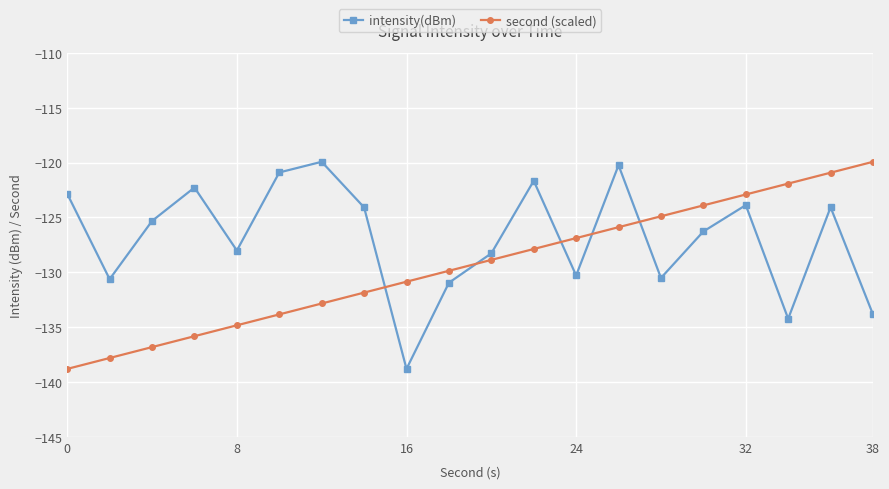

What is the sum of all second (scaled) values?

-2587.2